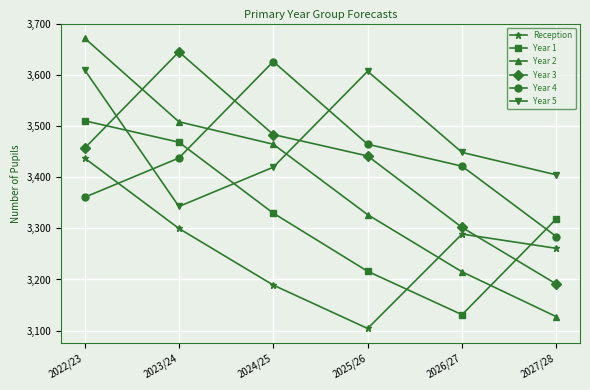

Is the value of Year 3 at 2023/24 greater than the value of Year 5 at 2025/26?

Yes